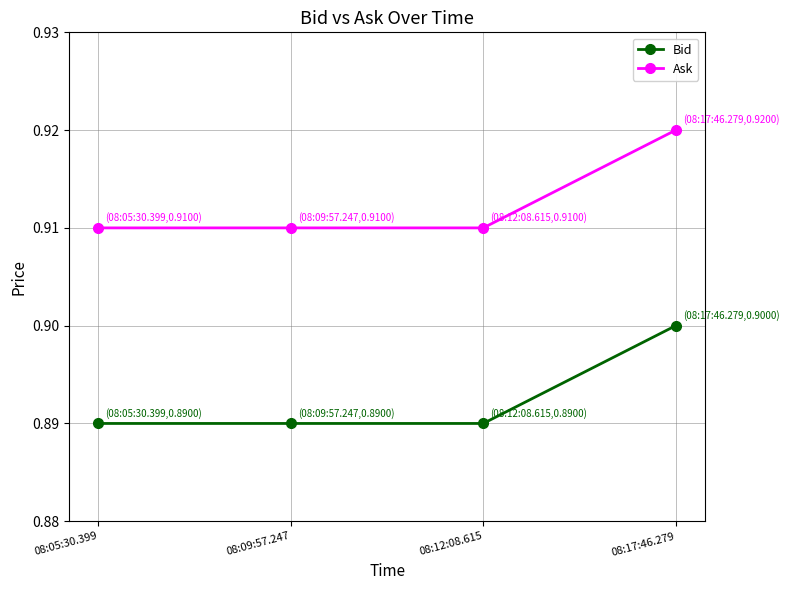

Rank the series by their average value, from lowest to highest.

Bid, Ask